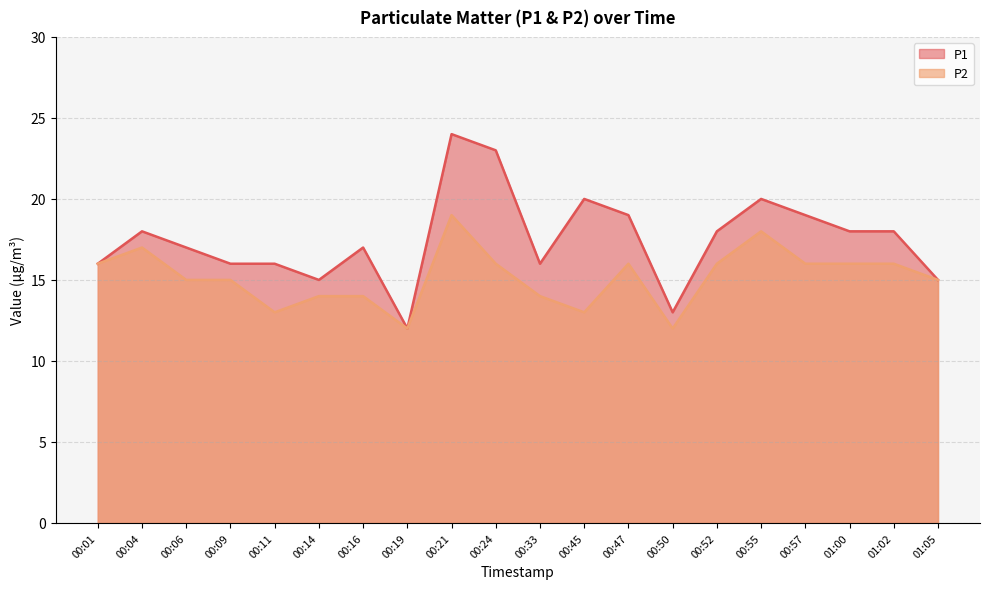

Reading left to right, list all the values displayed in this chart.

P1: 00:01=16	00:04=18	00:06=17	00:09=16	00:11=16	00:14=15	00:16=17	00:19=12	00:21=24	00:24=23	00:33=16	00:45=20	00:47=19	00:50=13	00:52=18	00:55=20	00:57=19	01:00=18	01:02=18	01:05=15
P2: 00:01=16	00:04=17	00:06=15	00:09=15	00:11=13	00:14=14	00:16=14	00:19=12	00:21=19	00:24=16	00:33=14	00:45=13	00:47=16	00:50=12	00:52=16	00:55=18	00:57=16	01:00=16	01:02=16	01:05=15